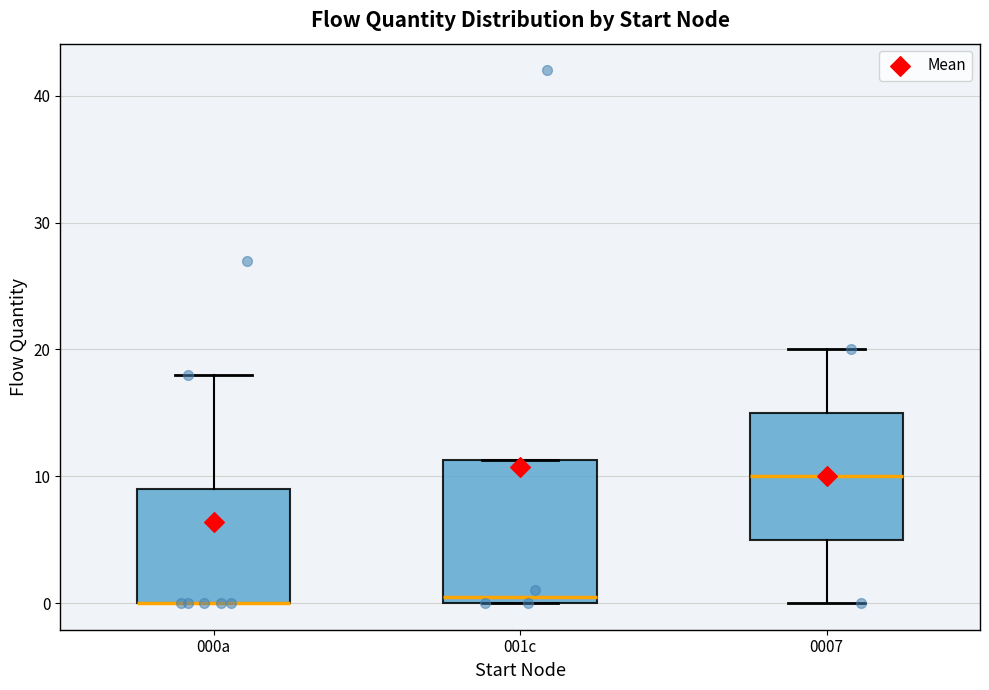

Where does the median line of the box for 001c sit on the y-axis? The values are not printed on the chart, so give them approximately, as read against the axis.

1